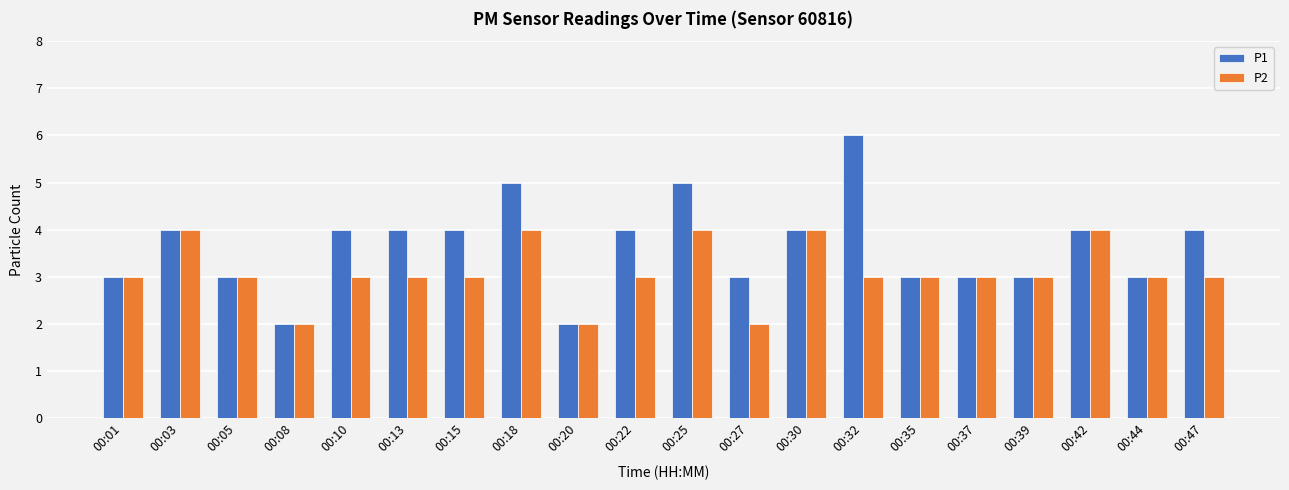

How many series are shown in this chart?

2